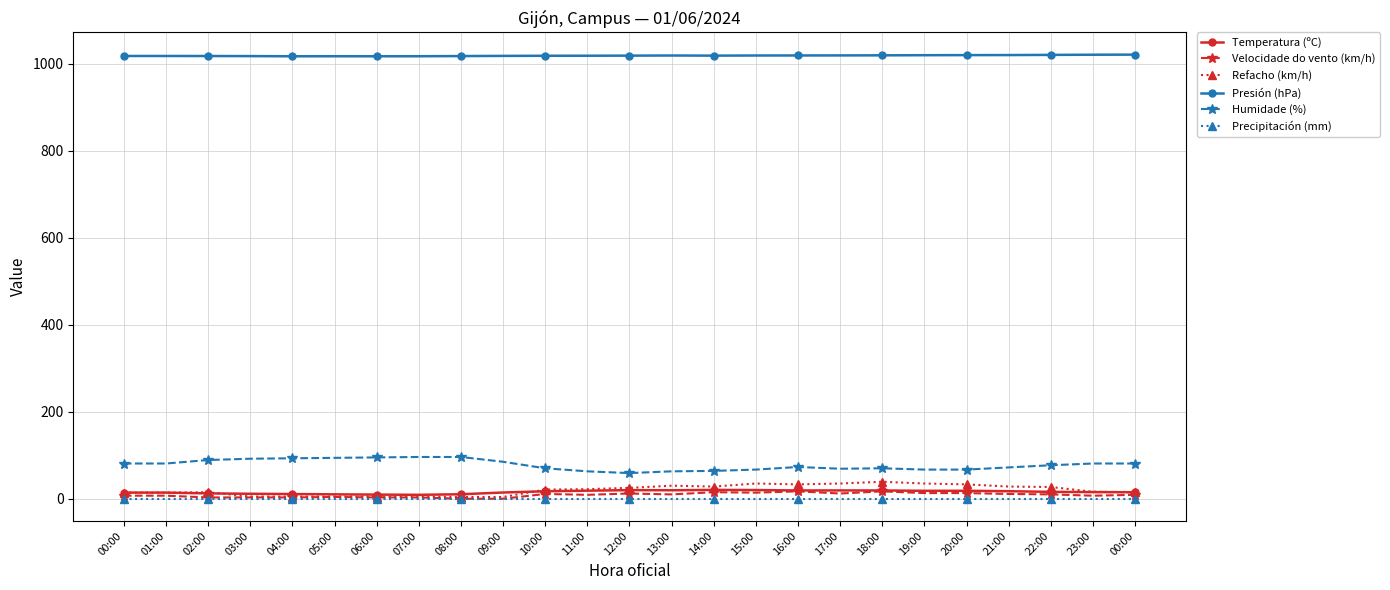

Does the chart display data point markers on the line(s)?

Yes